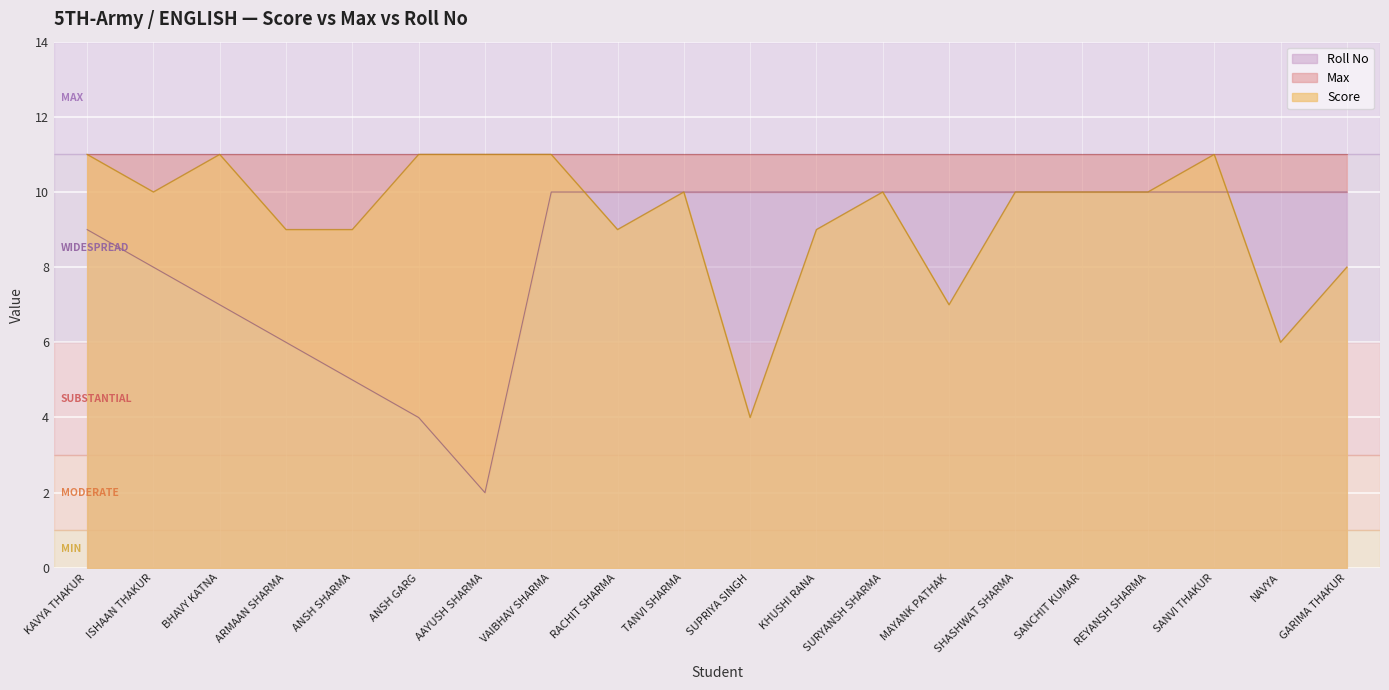

What is the maximum value shown in the chart?

11